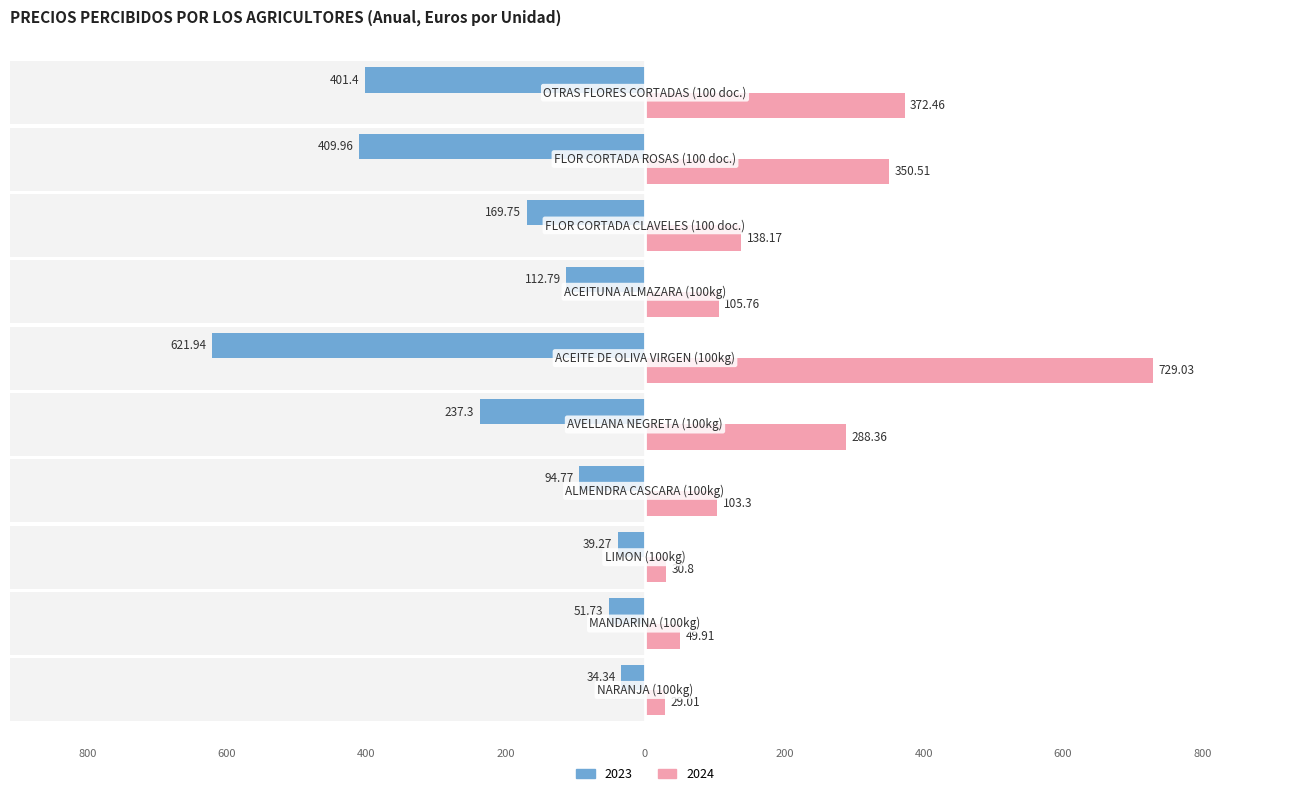

What are all the series names shown in the legend?

2023, 2024